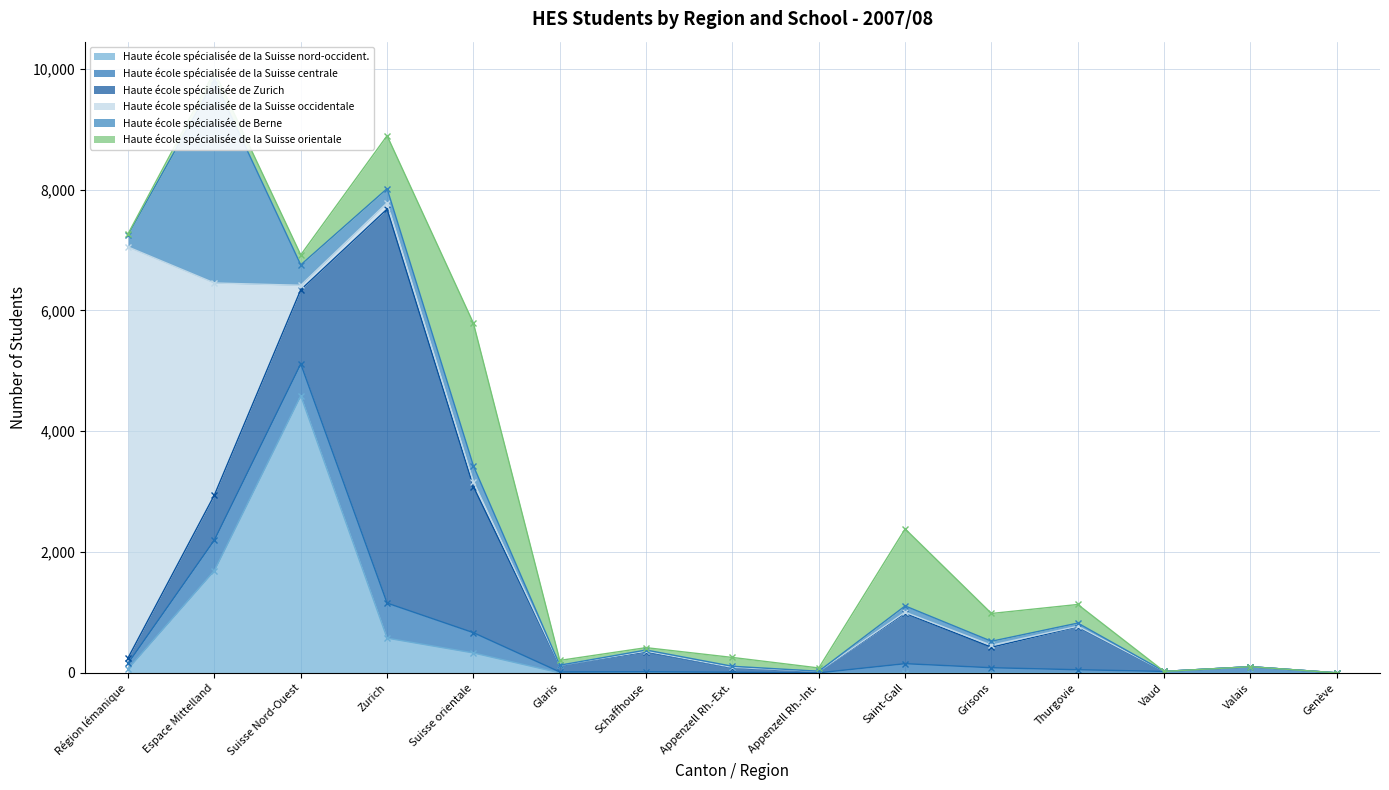

How many values in Haute école spécialisée de la Suisse orientale are above zero?

12